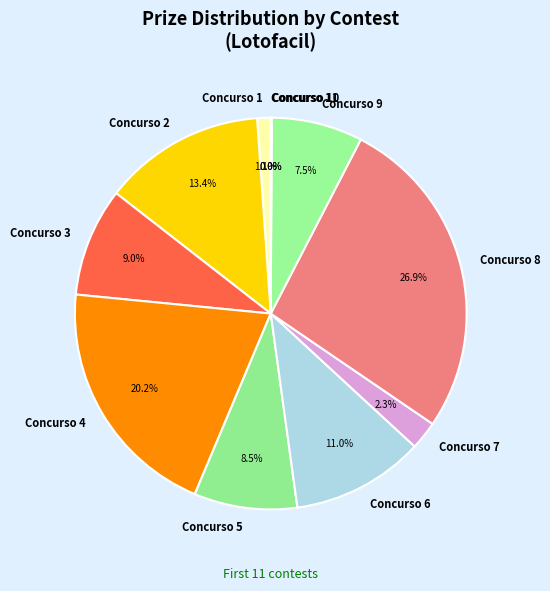

To the nearest percent, what is the difference between the largest and smallest slice percentages?

27%